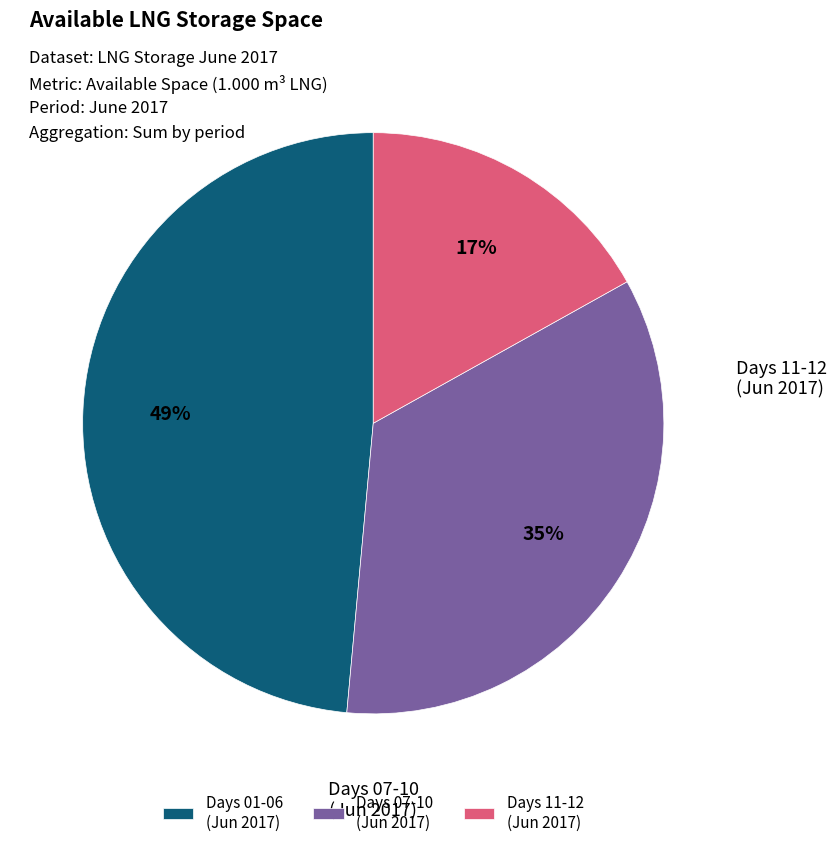

How many segments does this pie chart have?

3